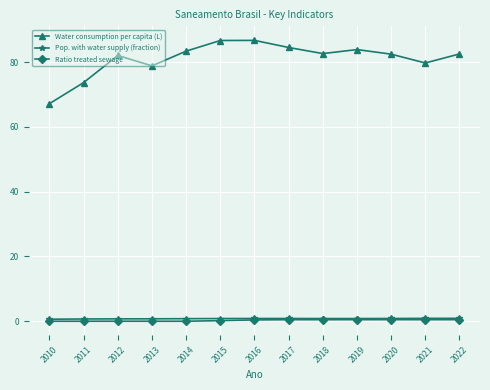

The Water consumption per capita (L) series shows 45.4 at 2018. True or false?

False